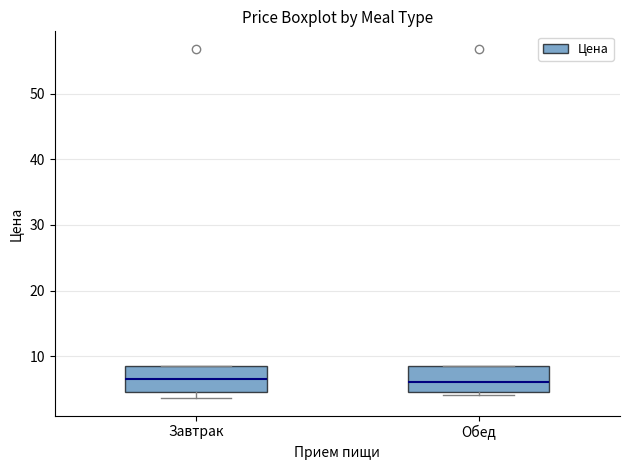

Reading left to right, read every box against the y-axis: the position of its median line, the range the box covers, and the ends of its whiskers. The values are not printed on the chart, so give them approximately, as read against the axis.

Завтрак: median 7, box 5 to 8, whiskers 4 to 8
Обед: median 6, box 5 to 8, whiskers 4 to 8